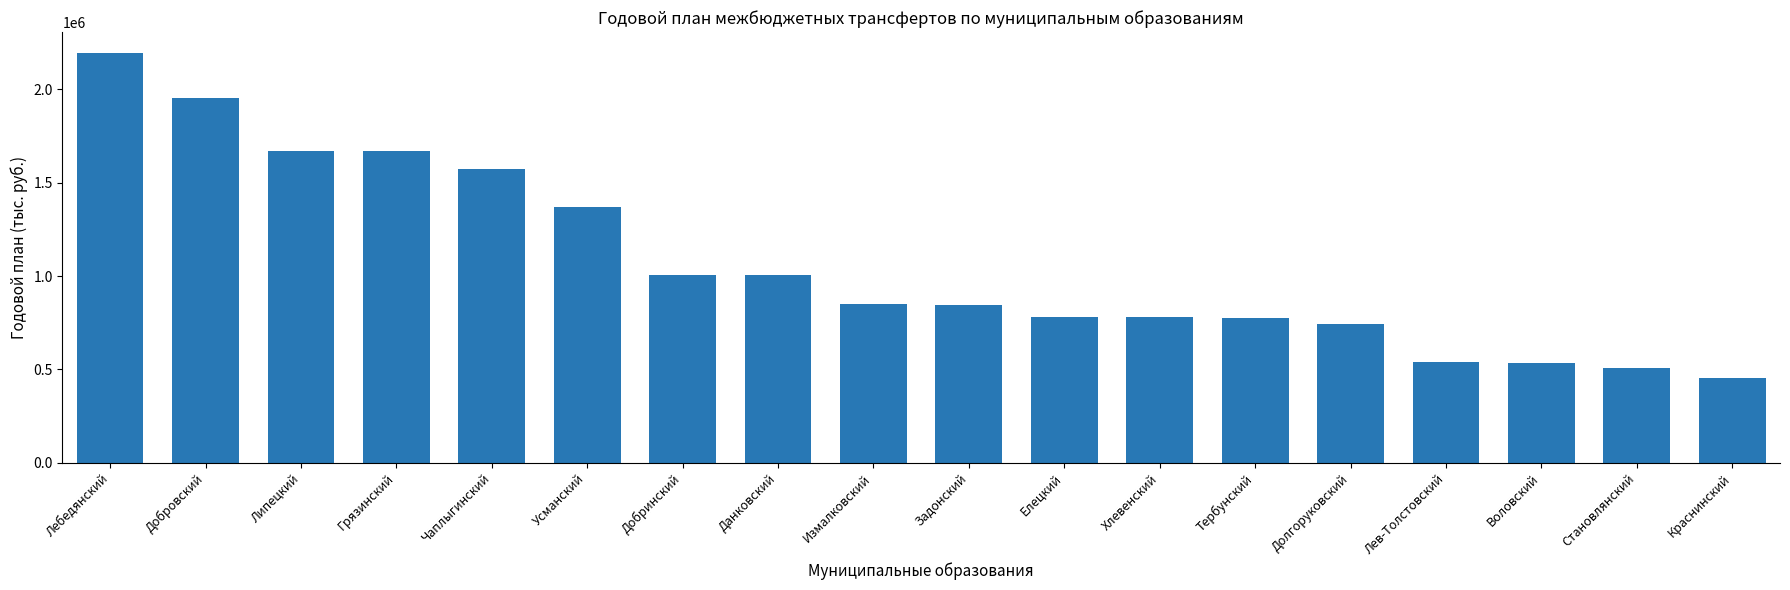

How many bars are there in total?

18